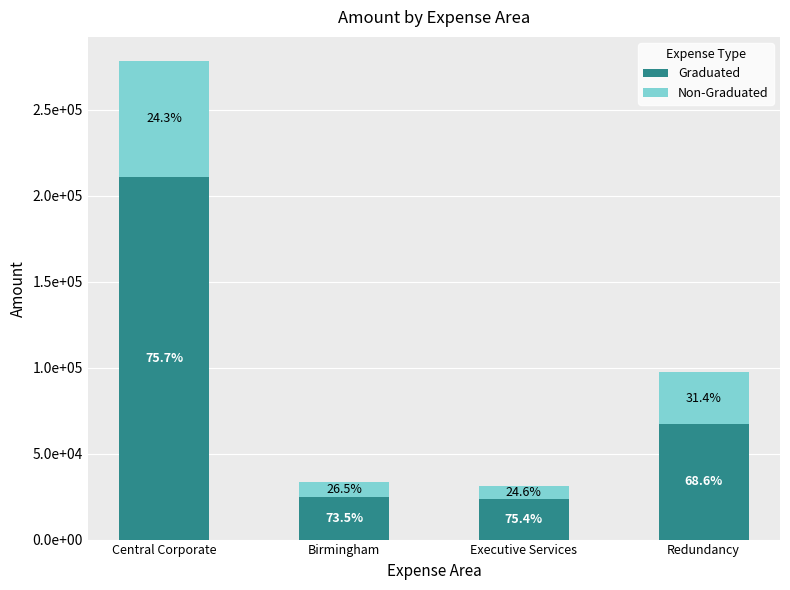

Are the bars grouped side by side (vs. stacked)?

No